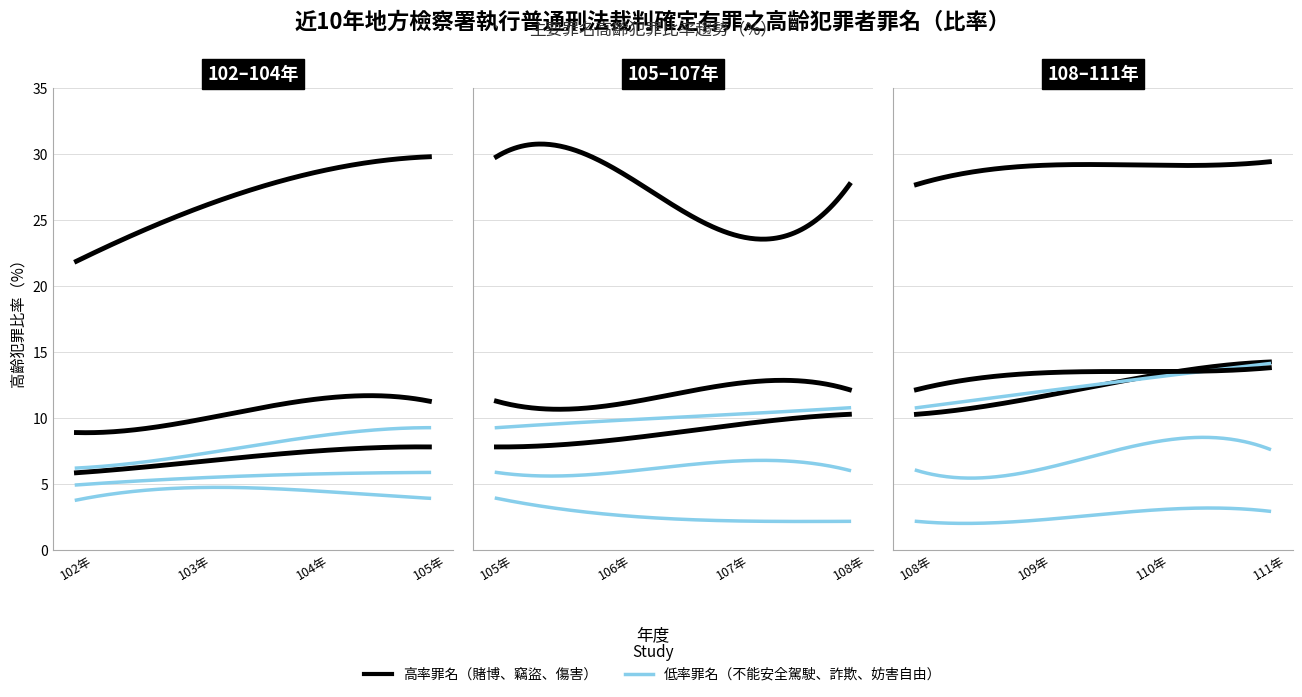

List the series in order of their peak value, lowest first.

詐欺罪, 妨害自由罪, 傷害罪, 不能安全駕駛罪, 竊盜罪, 賭博罪